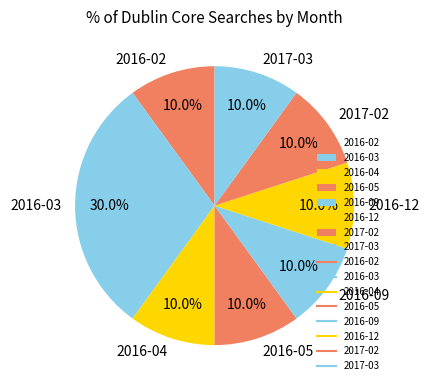

What is the ratio of the value at 2016-09 to the value at 2016-05?

1.0